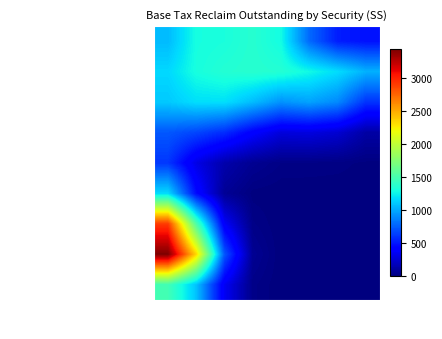

Reading left to right, what are all the values shown in this chart?

ADIDAS AG: Rec1=1065.4	Rec2=1300.1	Rec3=1315.9	Rec4=1365.2	Rec5=1287.3	Rec6=790.2	Rec7=529.5	Rec8=487.9
MERCK KGAA: Rec1=1164.0	Rec2=1306.1	Rec3=1352.4	Rec4=1370.1	Rec5=1353.3	Rec6=1277.4	Rec7=1179.6	Rec8=1034.0
INFINEON TECHNOLOGIES AG: Rec1=1112.2	Rec2=1186.4	Rec3=1189.8	Rec4=1069.6	Rec5=928.9	Rec6=981.7	Rec7=898.4	Rec8=605.3
DEUTSCHE BANK AG REGISTERED: Rec1=727.9	Rec2=668.4	Rec3=580.1	Rec4=409.6	Rec5=282.9	Rec6=293.1	Rec7=252.0	Rec8=118.7
TELEPERFORMANCE: Rec1=616.7	Rec2=311.1	Rec3=138.9	Rec4=61.1	Rec5=26.5	Rec6=25.1	Rec7=21.0	Rec8=8.2
DASSAULT SYSTEMES SE: Rec1=1170.9	Rec2=461.5	Rec3=72.1	Rec4=6.9	Rec5=0.8	Rec6=0.5	Rec7=0.4	Rec8=0.1
NESTLE SA SPONS ADR: Rec1=2915.1	Rec2=1533.4	Rec3=372.9	Rec4=29.7	Rec5=0.6	Rec6=0.0	Rec7=0.0	Rec8=0.0
NOVARTIS AG SPONSORED ADR: Rec1=3439.3	Rec2=2342.3	Rec3=724.6	Rec4=63.1	Rec5=1.2	Rec6=0.0	Rec7=0.0	Rec8=0.0
STMICROELECTRONICS NV NY SHS: Rec1=1481.3	Rec2=1090.7	Rec3=355.8	Rec4=31.5	Rec5=0.6	Rec6=0.0	Rec7=0.0	Rec8=0.0